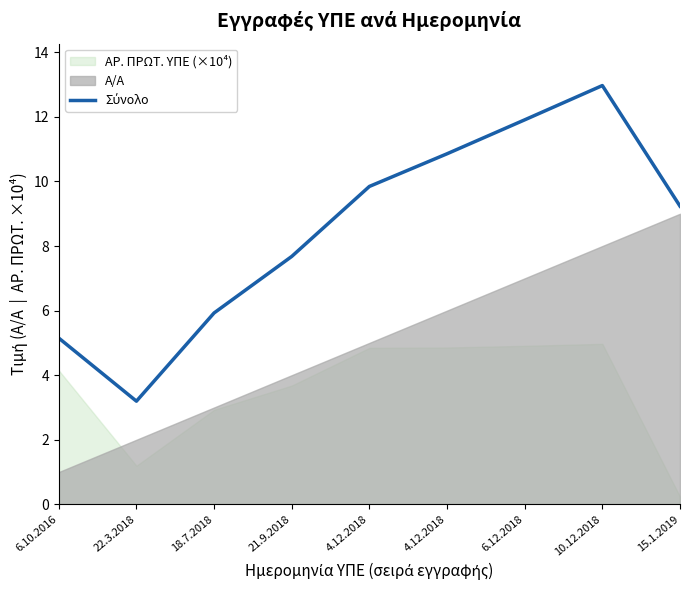

At which label does the data first exceed 9?

4.12.2018